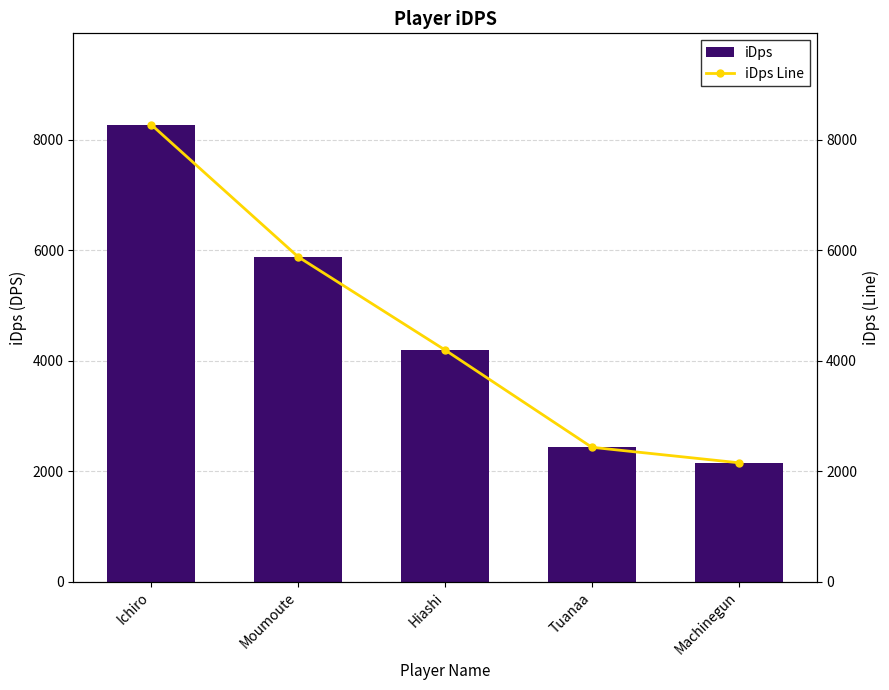

Between Machinegun and Moumoute, which is larger?

Moumoute